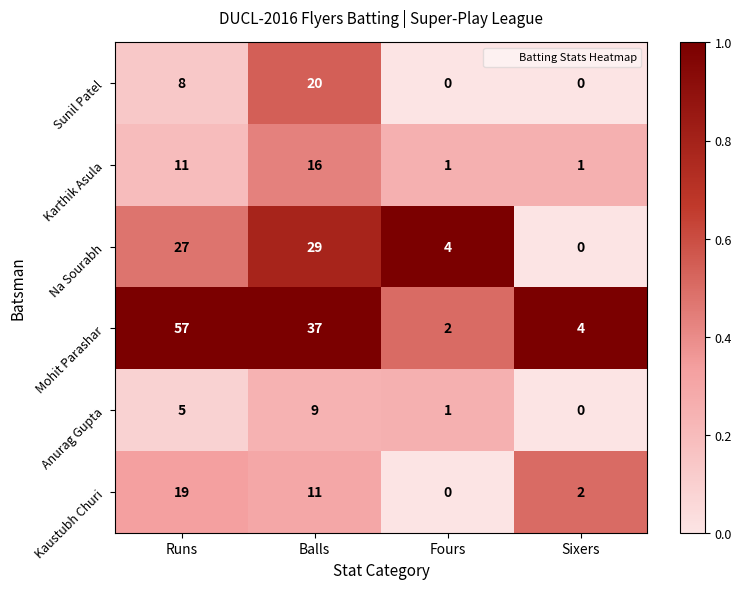

What is the difference between the highest and lowest values at Runs?

52